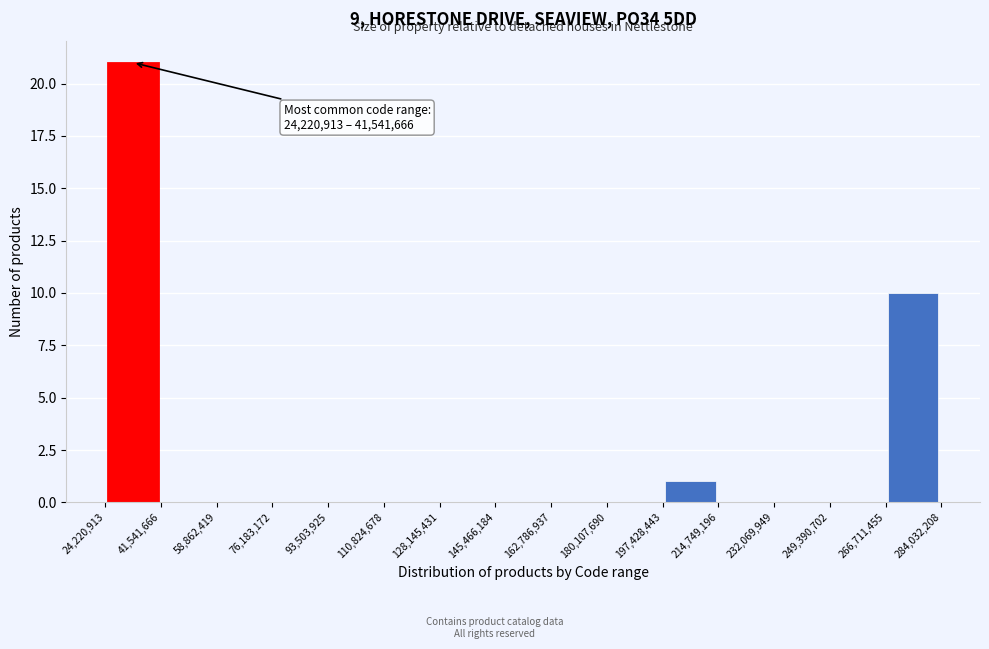

Which range on the x-axis has the tallest bar?

24,220,913 to 41,541,666